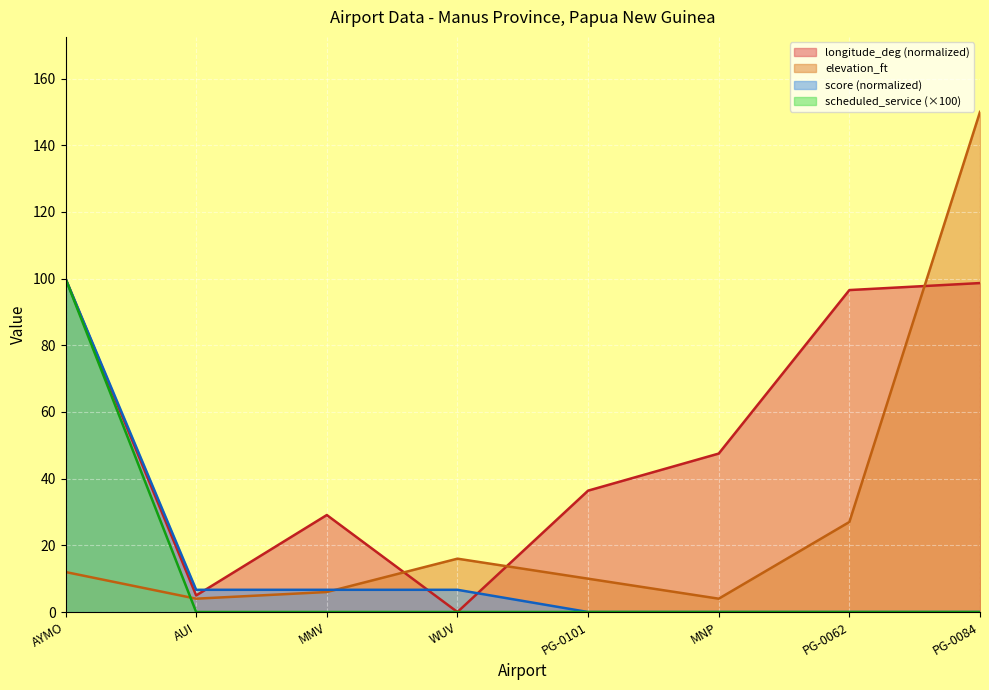

What is the difference between the maximum and minimum values in the scheduled_service series?

100.0